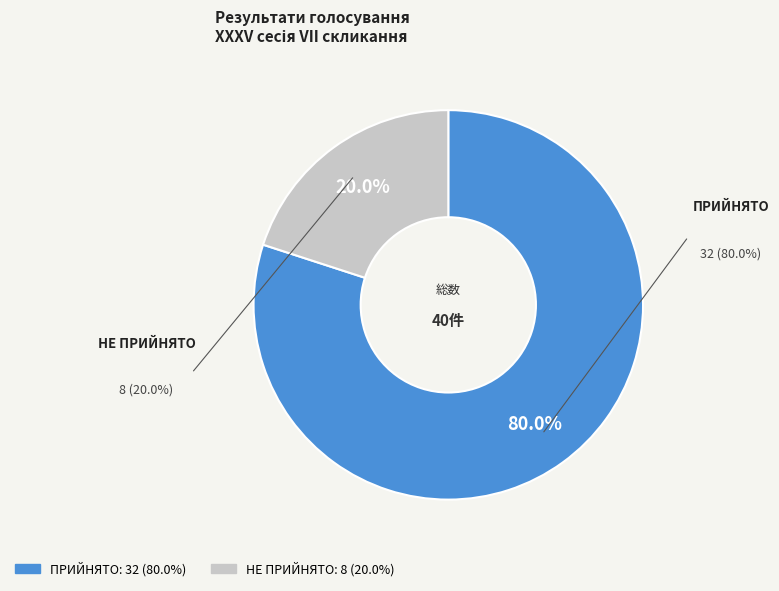

True or false: НЕ ПРИЙНЯТО accounts for 20% of the total.

True